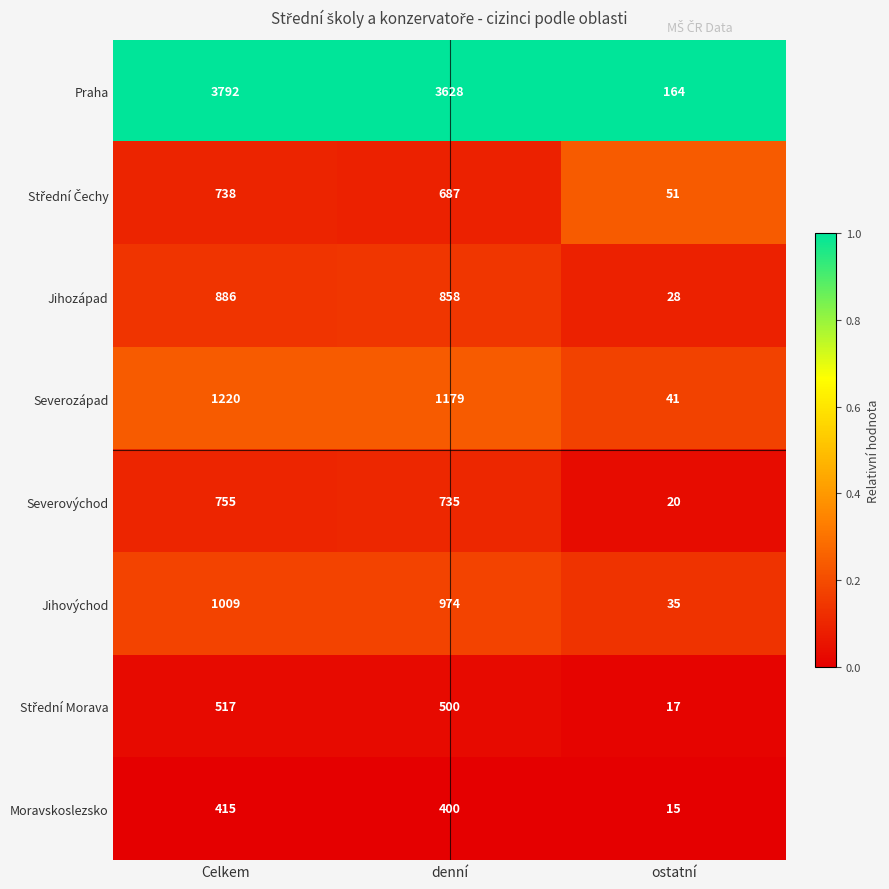

At which category is the sum across all series the highest?

Celkem